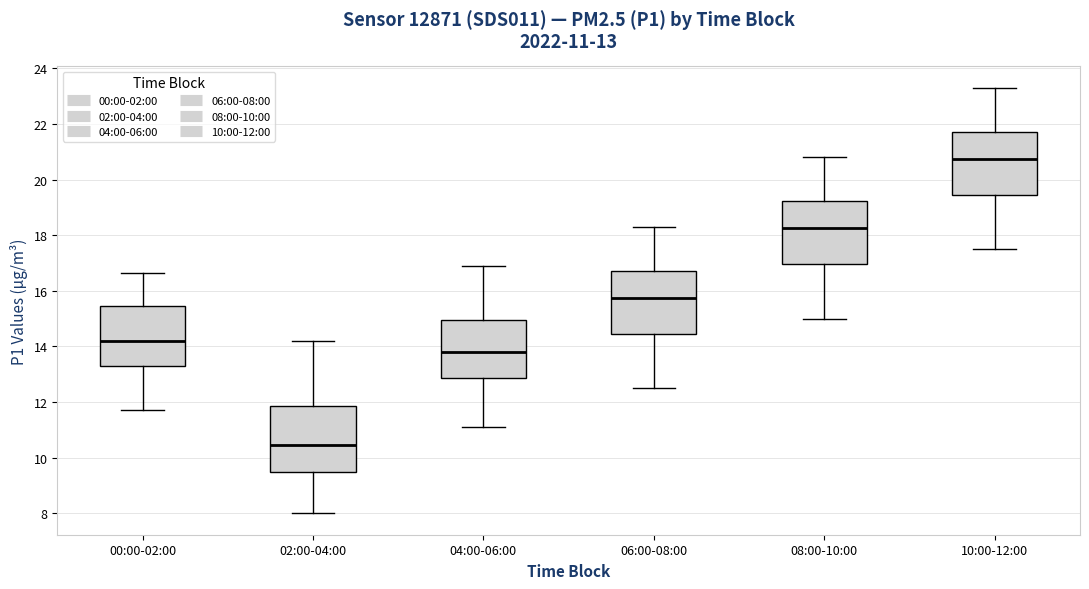

Which box's median line is the highest?

10:00-12:00